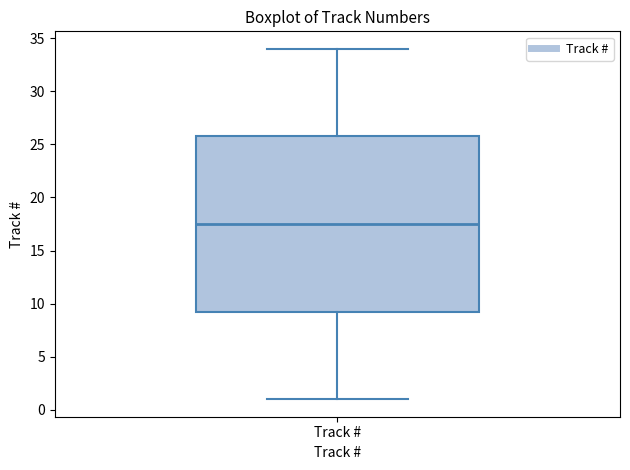

Transcribe this box plot: give where the median line is, the range the box spans, and where the two whiskers end, as read against the y-axis. The values are not printed on the chart, so give them approximately, as read against the axis.

median 17.5, box 9.5 to 26.0, whiskers 1.0 to 34.0